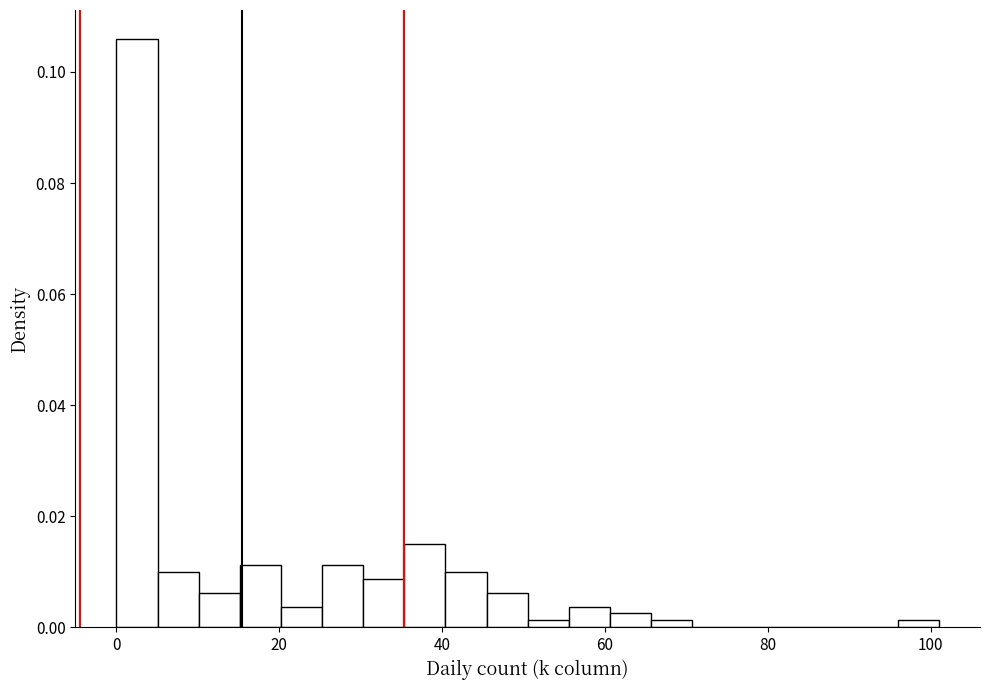

Read against the x-axis, roughly where is the centre of the tallest bar?

2